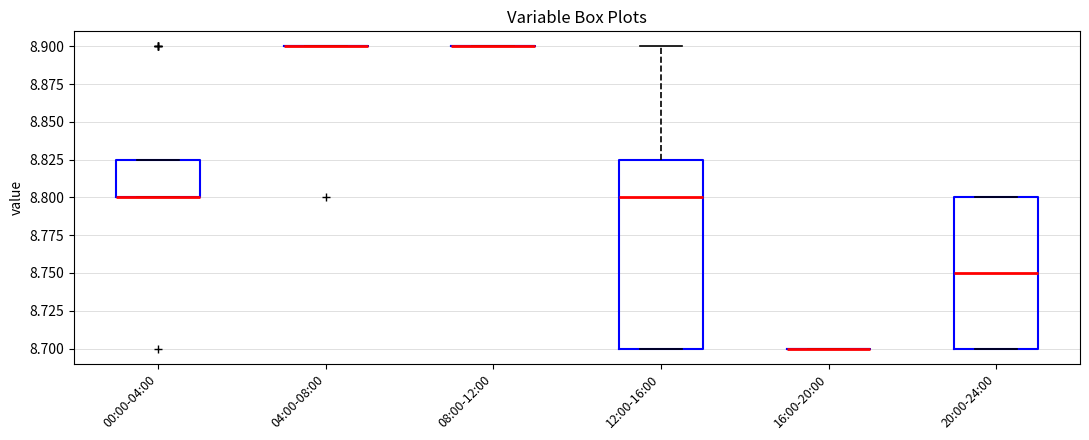

Which box is the tallest, from its lower edge to its upper edge?

12:00-16:00